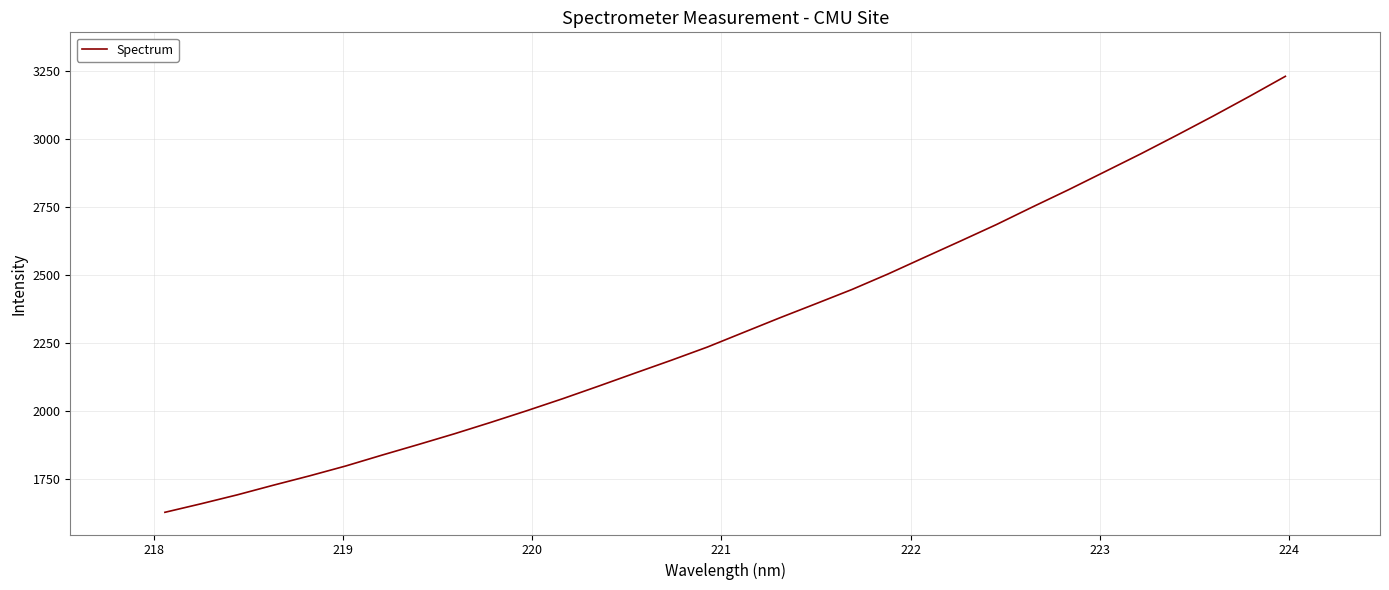

What is the difference between the maximum and minimum values?

1600.7